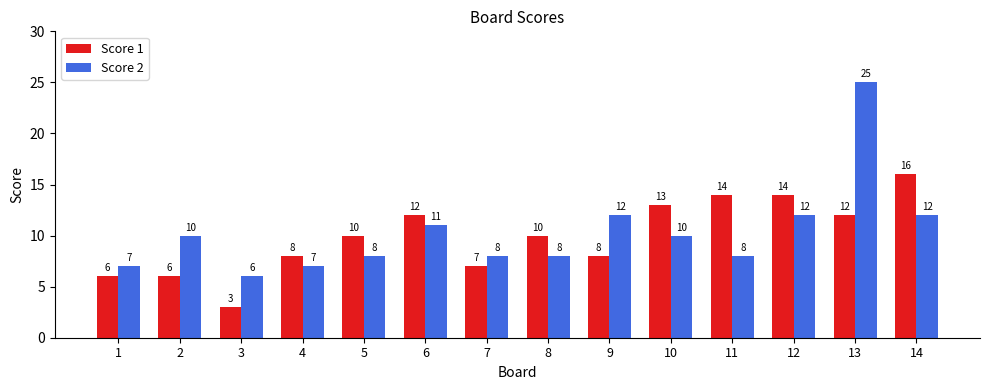

At which category is the sum across all series the highest?

13